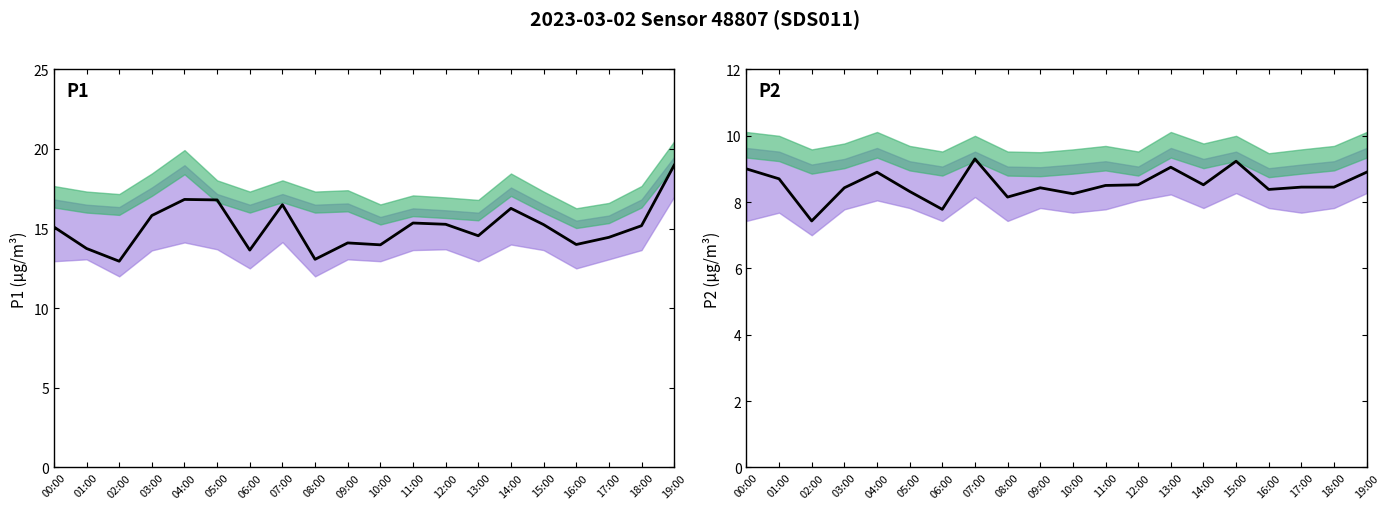

Rank the series at 01:00 from lowest to highest value.

P2, P1